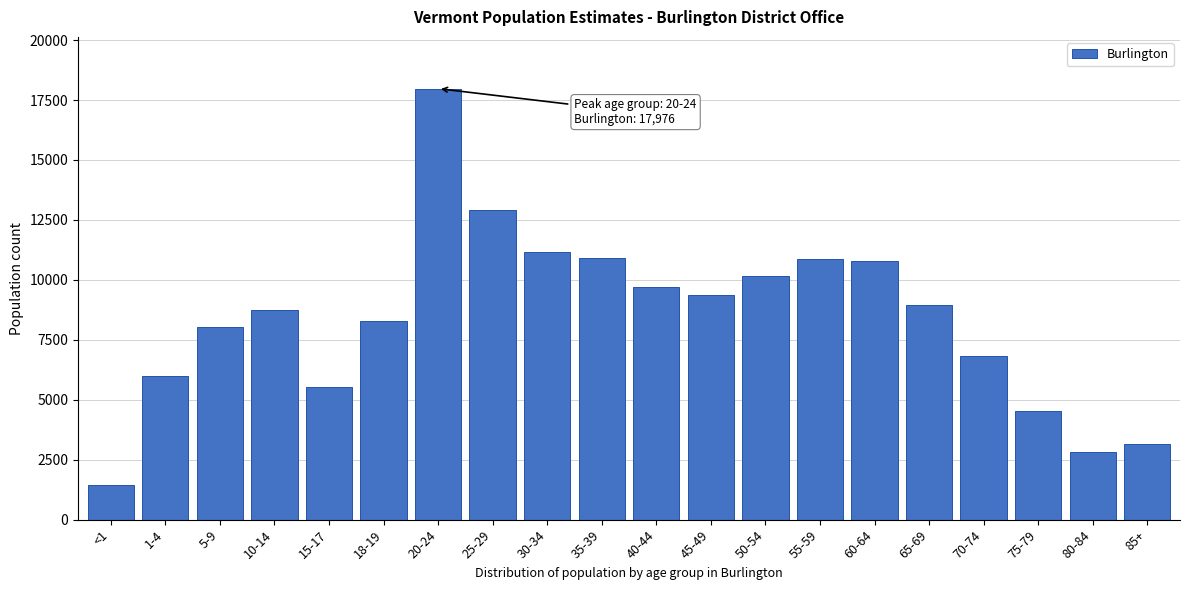

What is the change in value from 1-4 to 75-79?

-1470